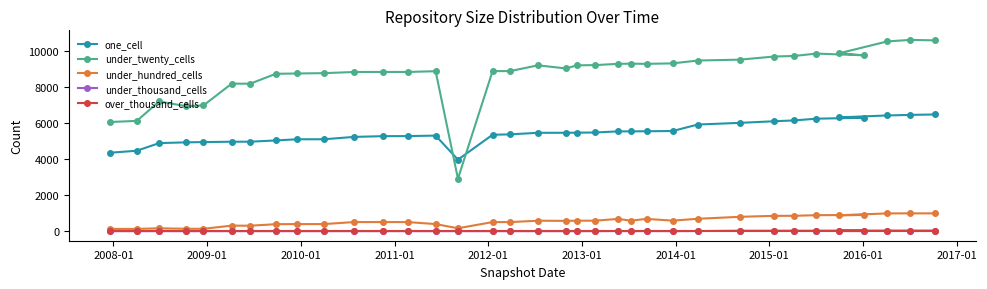

What is the difference between the maximum and second lowest values in the under_twenty_cells series?

4555